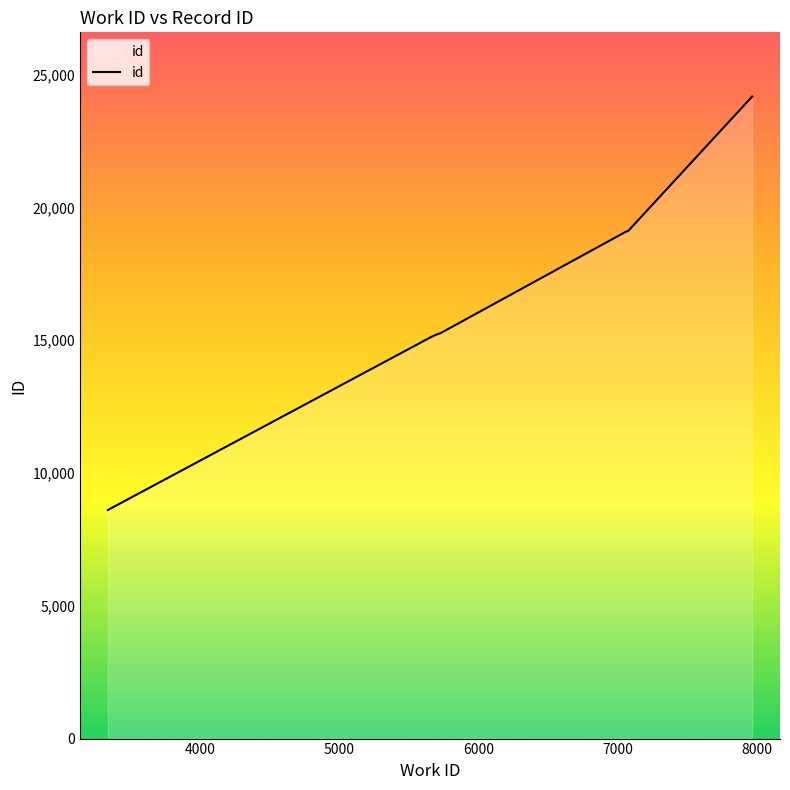

What is the ratio of the value at 5658 to the value at 7060?

0.8